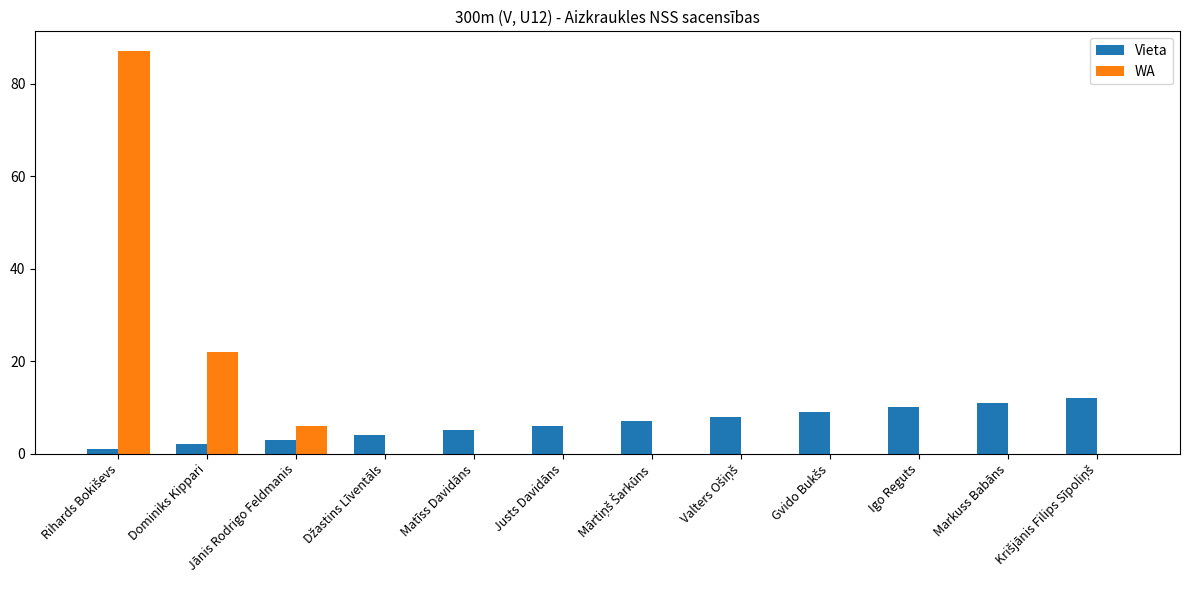

How many groups of bars are there?

12